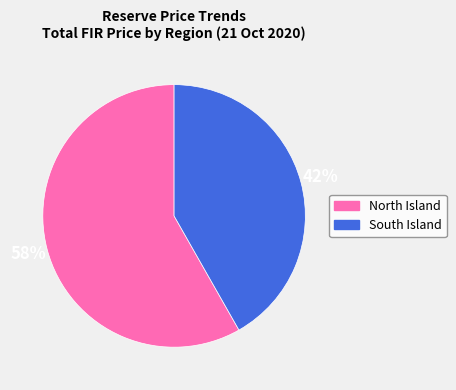

Rank the categories by value from lowest to highest.

South Island, North Island